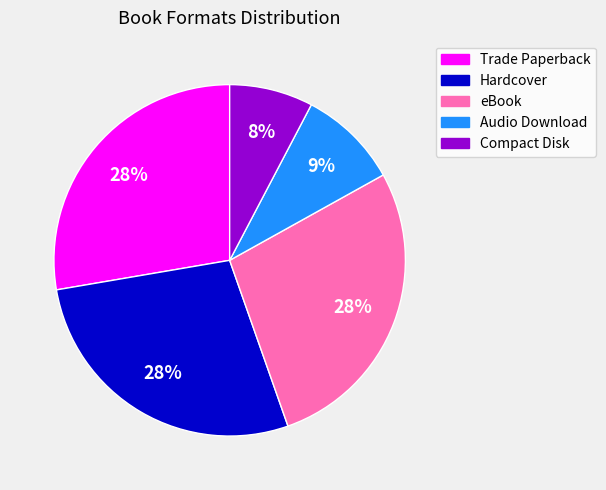

True or false: Audio Download accounts for 9% of the total.

True